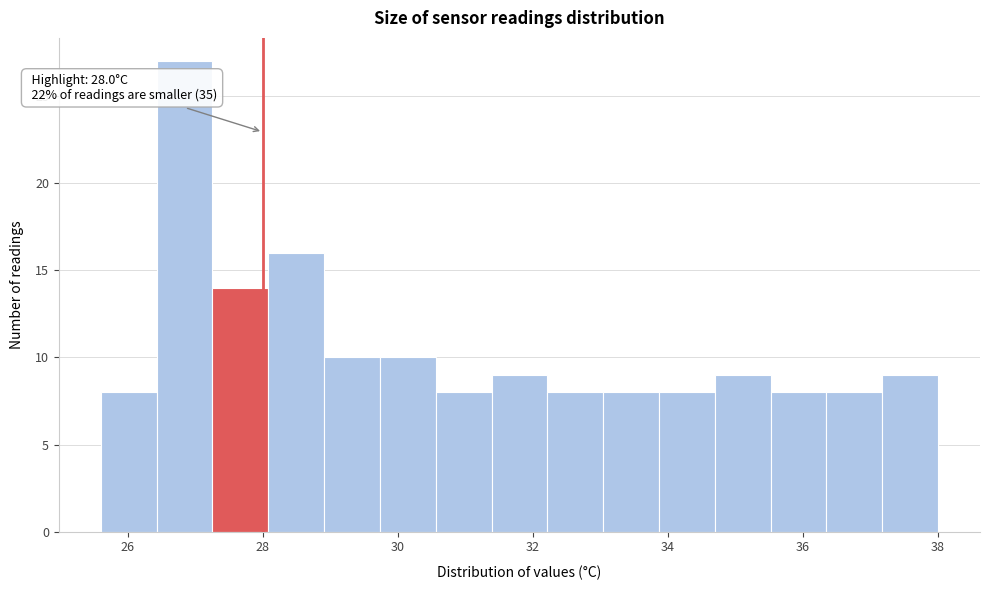

Which range on the x-axis has the tallest bar?

26.4 to 27.2